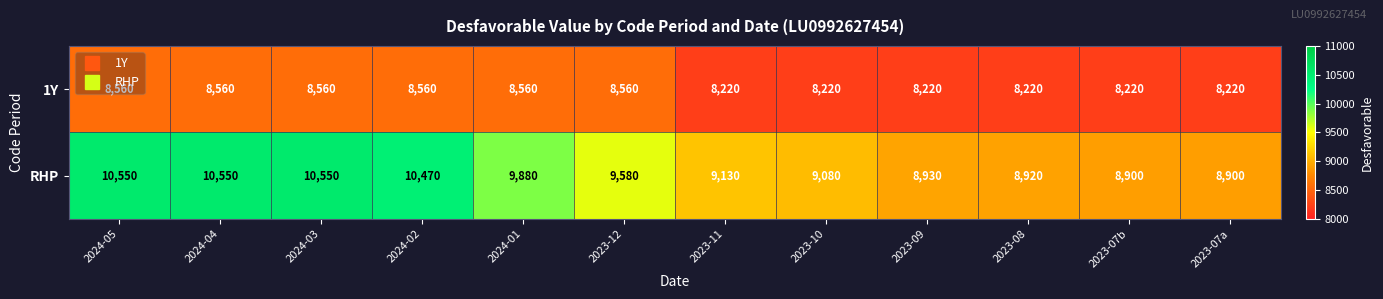

What is the total value across all series at 2023-07a?

17120